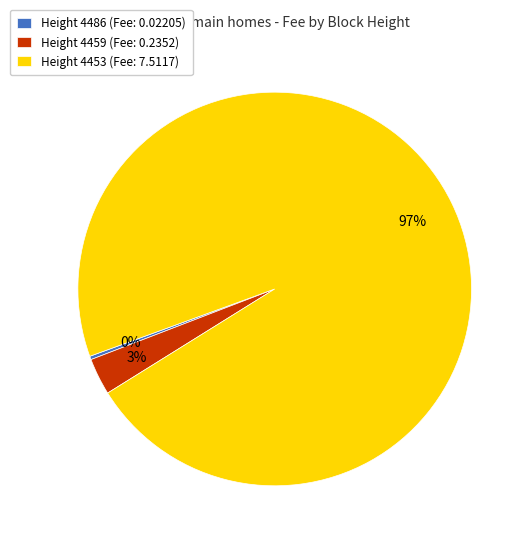

How many slices are in this pie chart?

3